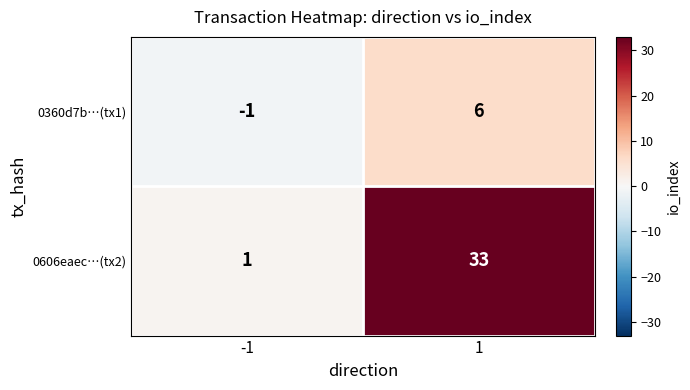

Reading left to right, what are all the values shown in this chart?

0360d7b…(tx1): -1	6
0606eaec…(tx2): 1	33